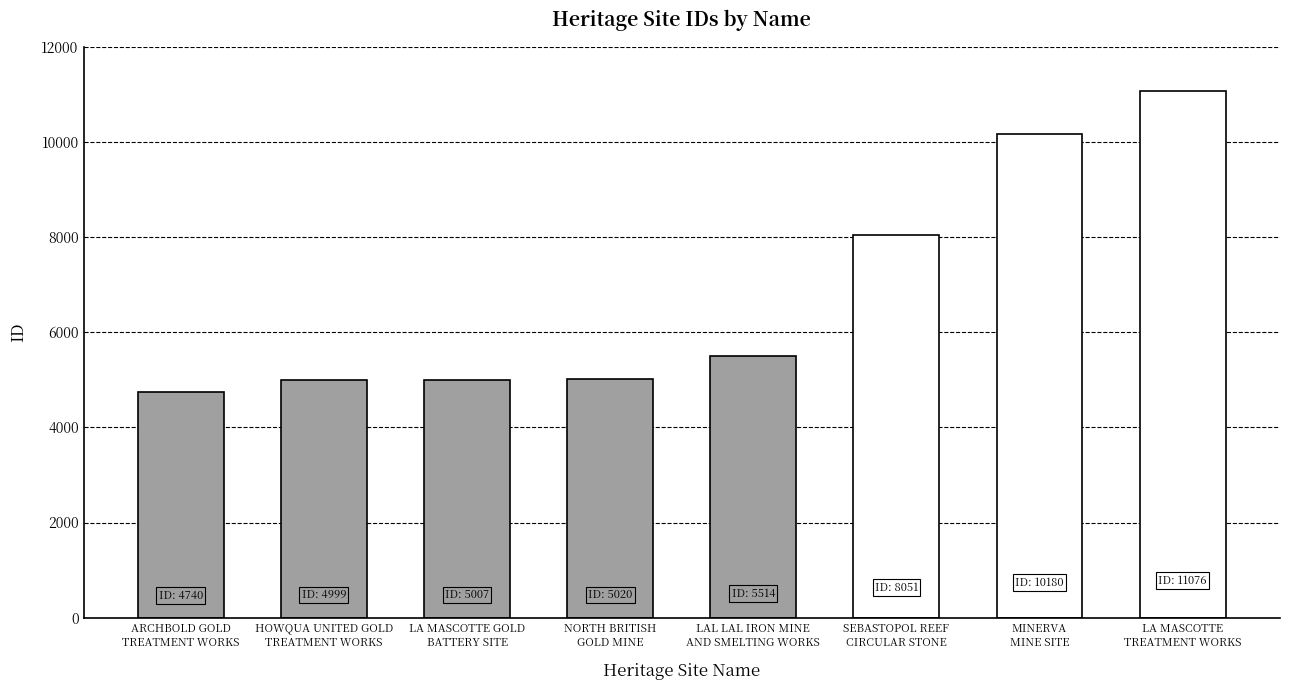

At which category does the chart reach its peak across all series?

LA MASCOTTE
TREATMENT WORKS